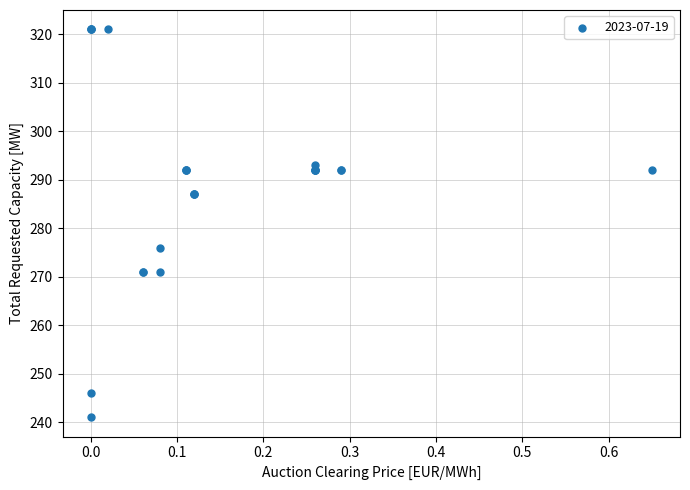

What Y value in the scatter plot is closest to 281?

276